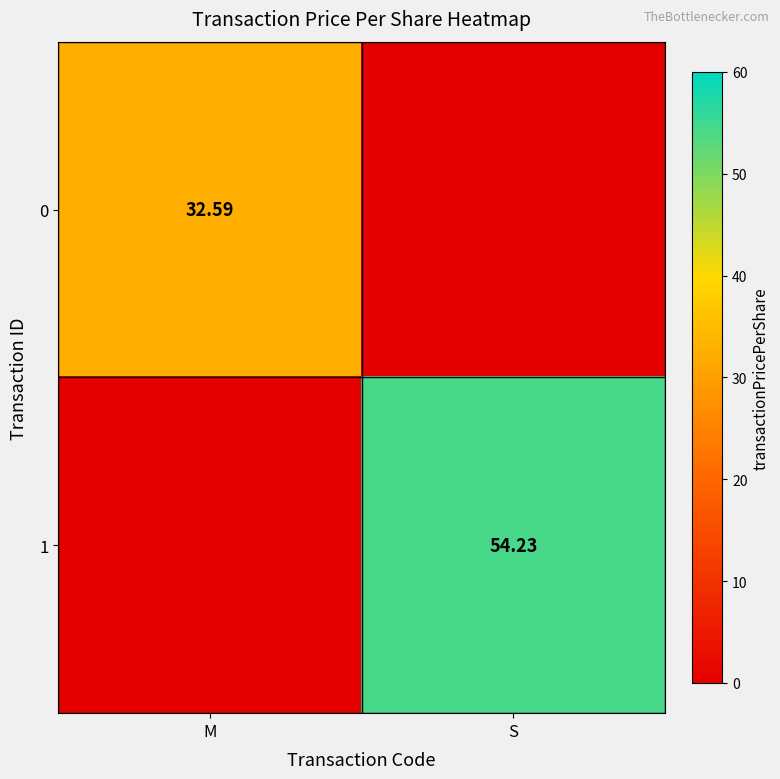

The value of 0 at M is 32.6. True or false?

True